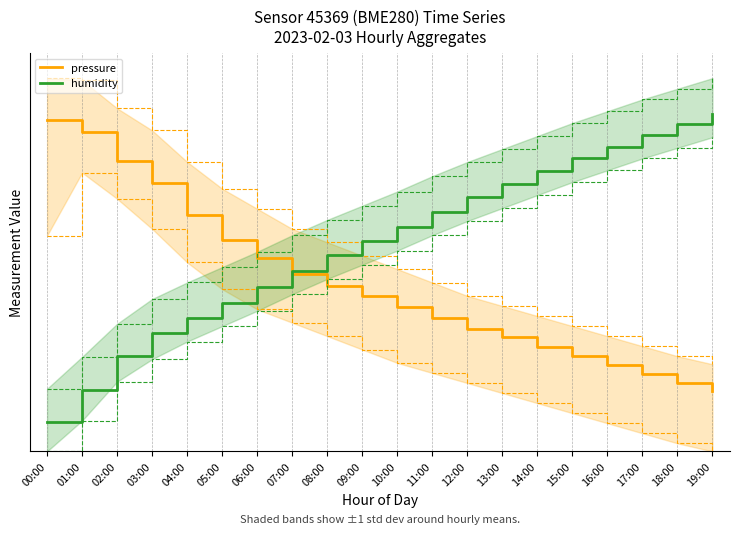

List the labels in order of pressure value, largest first.

00:00, 01:00, 02:00, 03:00, 04:00, 05:00, 06:00, 07:00, 08:00, 09:00, 10:00, 11:00, 12:00, 13:00, 14:00, 15:00, 16:00, 17:00, 18:00, 19:00